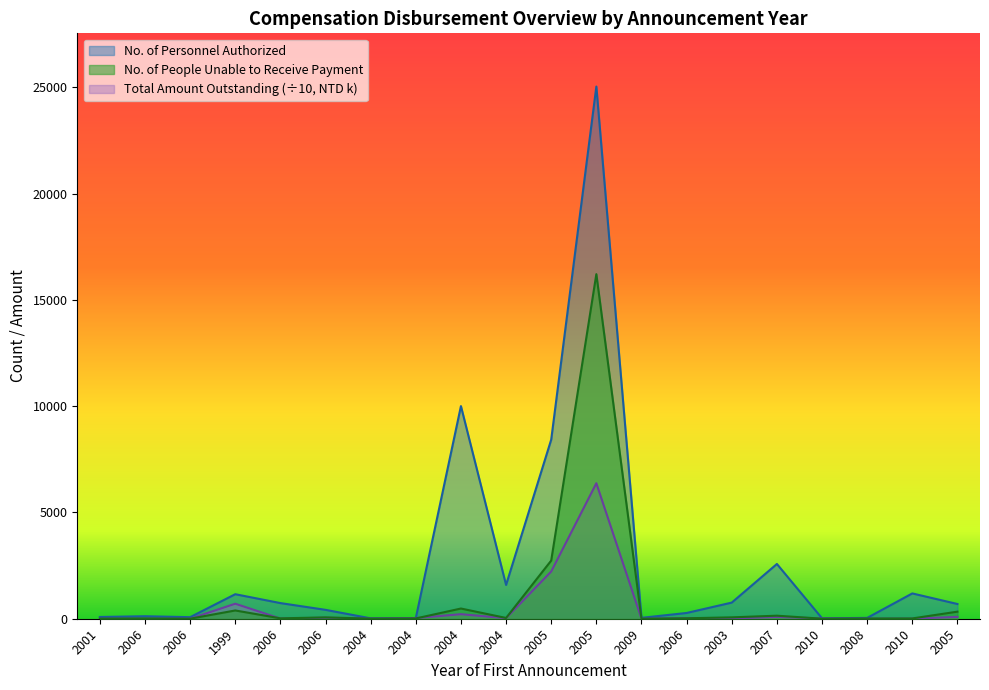

Where is the first local maximum for No. of Personnel Authorized?

2006